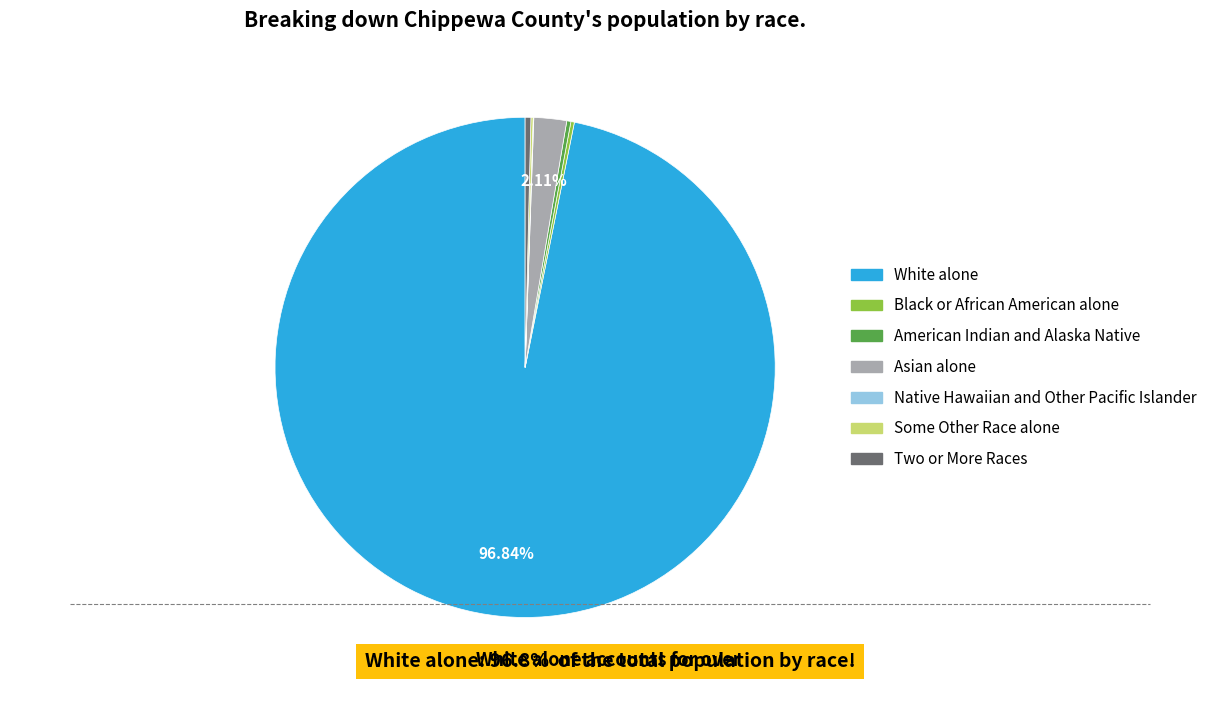

What is the majority slice?

White alone